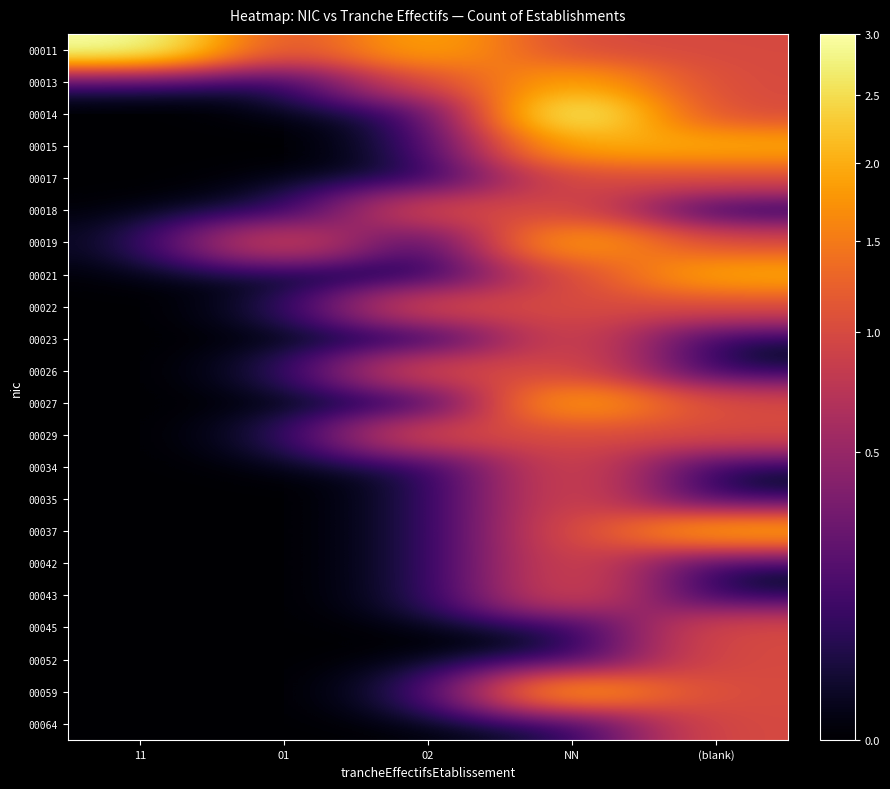

Reading left to right, transcribe all the data shown in this chart.

00011: 11=3	01=1	02=2	NN=1	(blank)=1
00013: 11=0	01=0	02=1	NN=2	(blank)=1
00014: 11=0	01=0	02=0	NN=3	(blank)=1
00015: 11=0	01=0	02=0	NN=2	(blank)=2
00017: 11=0	01=0	02=0	NN=1	(blank)=1
00018: 11=0	01=0	02=1	NN=1	(blank)=0
00019: 11=0	01=1	02=0	NN=2	(blank)=1
00021: 11=0	01=0	02=0	NN=1	(blank)=2
00022: 11=0	01=0	02=1	NN=1	(blank)=1
00023: 11=0	01=0	02=0	NN=1	(blank)=0
00026: 11=0	01=0	02=1	NN=1	(blank)=0
00027: 11=0	01=0	02=0	NN=2	(blank)=1
00029: 11=0	01=0	02=1	NN=1	(blank)=1
00034: 11=0	01=0	02=0	NN=1	(blank)=0
00035: 11=0	01=0	02=0	NN=1	(blank)=0
00037: 11=0	01=0	02=0	NN=1	(blank)=2
00042: 11=0	01=0	02=0	NN=1	(blank)=0
00043: 11=0	01=0	02=0	NN=1	(blank)=0
00045: 11=0	01=0	02=0	NN=0	(blank)=1
00052: 11=0	01=0	02=0	NN=0	(blank)=1
00059: 11=0	01=0	02=0	NN=2	(blank)=1
00064: 11=0	01=0	02=0	NN=0	(blank)=1